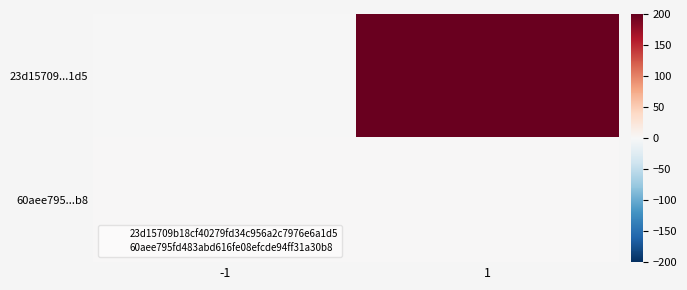

At which category is the sum across all series the highest?

1